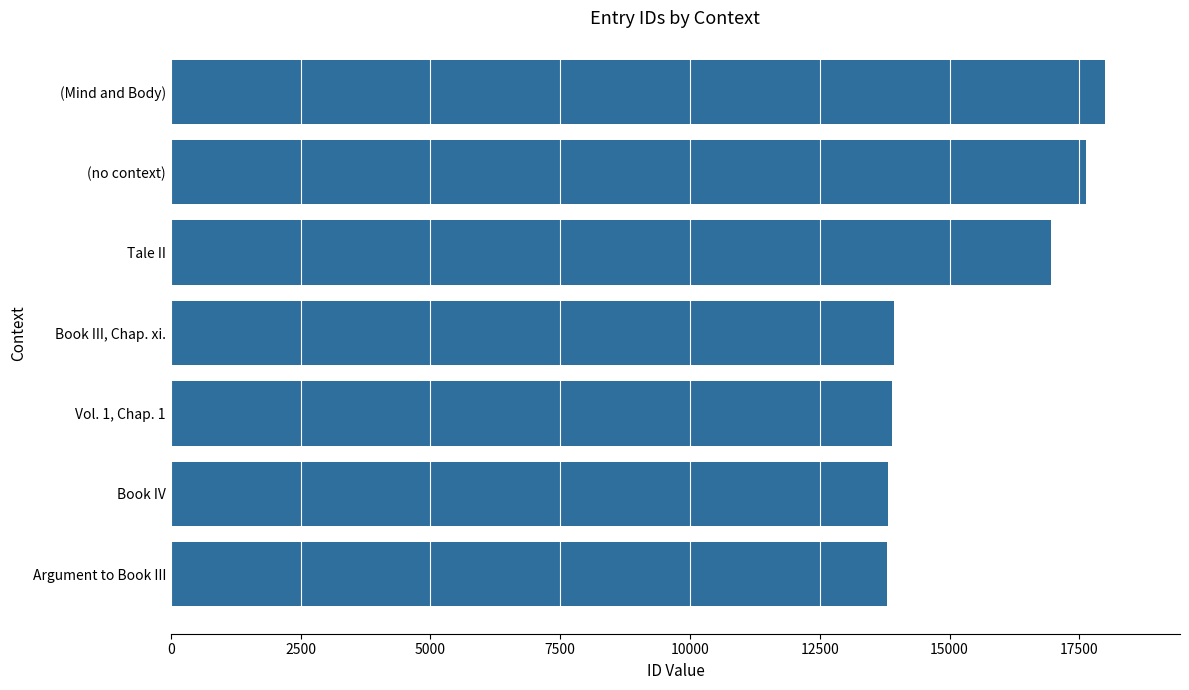

How many data points does each series have?

7